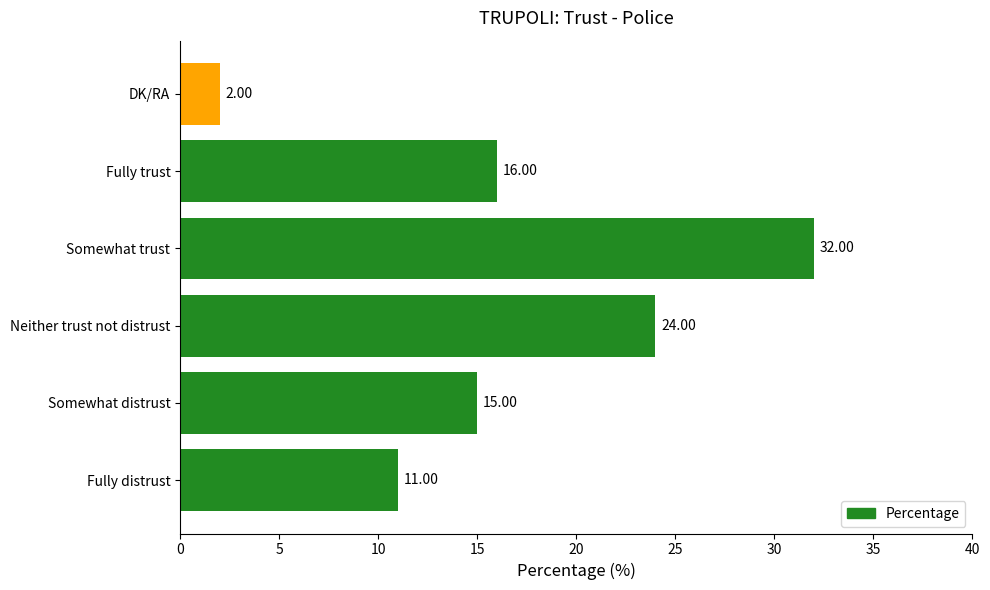

Where is the data nearest to the value 17?

Fully trust